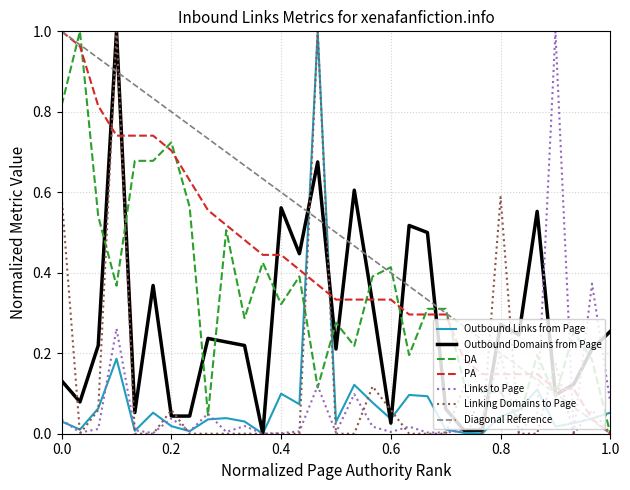

Reading left to right, what are all the values shown in this chart?

Outbound Links from Page: 0.0	0.0	0.1	0.2	0.0	0.1	0.0	0.0	0.0	0.0	0.0	0.0	0.1	0.1	1.0	0.0	0.1	0.1	0.0	0.1	0.1	0.0	0.0	0.0	0.0	0.1	0.1	0.0	0.0	0.0	0.1
Outbound Domains from Page: 0.1	0.1	0.2	1.0	0.1	0.4	0.0	0.0	0.2	0.2	0.2	0.0	0.6	0.4	0.7	0.2	0.6	0.3	0.0	0.5	0.5	0.1	0.0	0.0	0.3	0.2	0.6	0.1	0.1	0.2	0.3
DA: 0.8	1.0	0.5	0.4	0.7	0.7	0.7	0.6	0.0	0.5	0.3	0.4	0.3	0.4	0.1	0.3	0.2	0.4	0.4	0.2	0.3	0.3	0.1	0.1	0.1	0.0	0.2	0.1	0.3	0.2	0.0
PA: 1.0	1.0	0.8	0.7	0.7	0.7	0.7	0.6	0.6	0.5	0.5	0.4	0.4	0.4	0.4	0.3	0.3	0.3	0.3	0.3	0.3	0.3	0.2	0.1	0.1	0.1	0.1	0.1	0.1	0.0	0.0
Links to Page: 0.0	0.0	0.0	0.3	0.0	0.0	0.0	0.0	0.0	0.0	0.0	0.0	0.0	0.0	0.1	0.0	0.1	0.0	0.0	0.0	0.0	0.0	0.0	0.0	0.2	0.0	0.1	1.0	0.0	0.4	0.1
Linking Domains to Page: 0.6	0.0	0.1	1.0	0.0	0.0	0.1	0.0	0.0	0.0	0.0	0.0	0.0	0.0	1.0	0.0	0.0	0.1	0.1	0.0	0.0	0.0	0.1	0.0	0.6	0.0	0.0	0.2	0.0	0.1	0.0